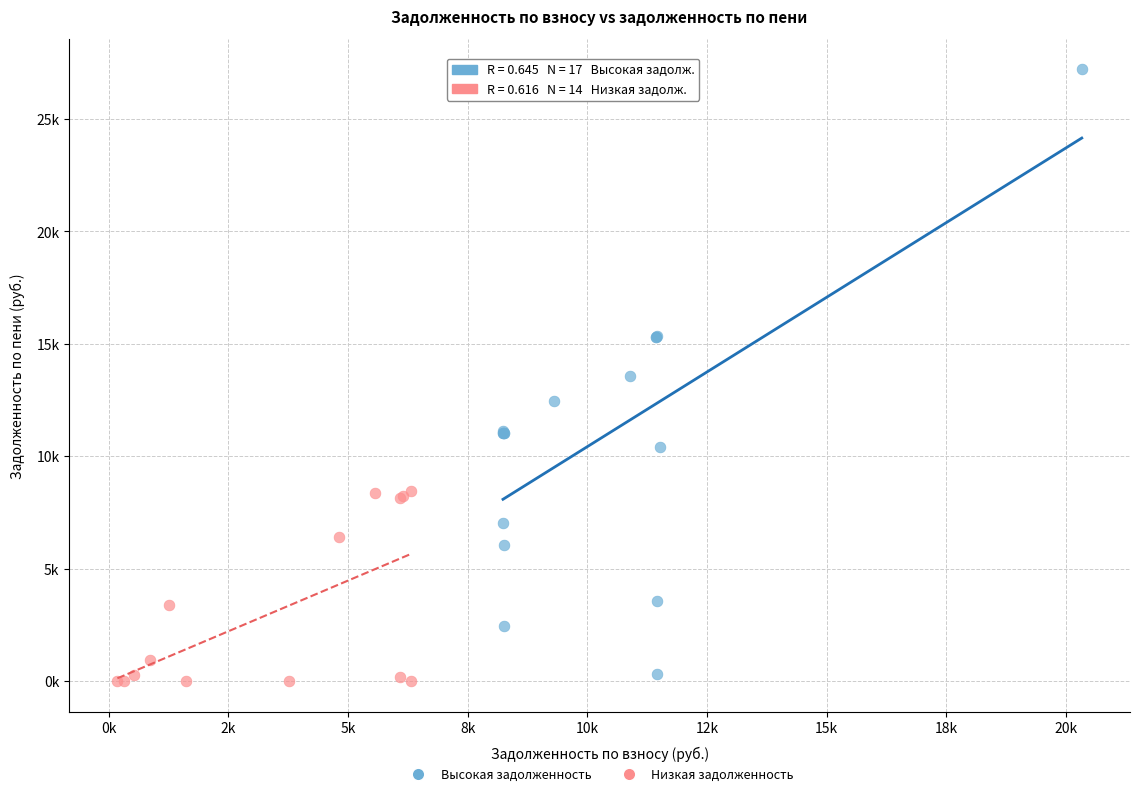

Which series reaches the minimum Y coordinate?

Низкая задолженность